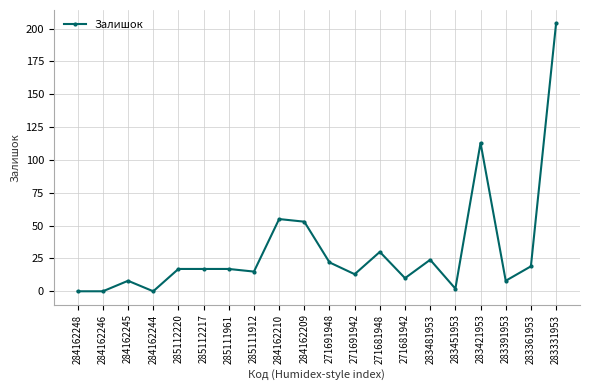

What value does the data have at 285111961?

17